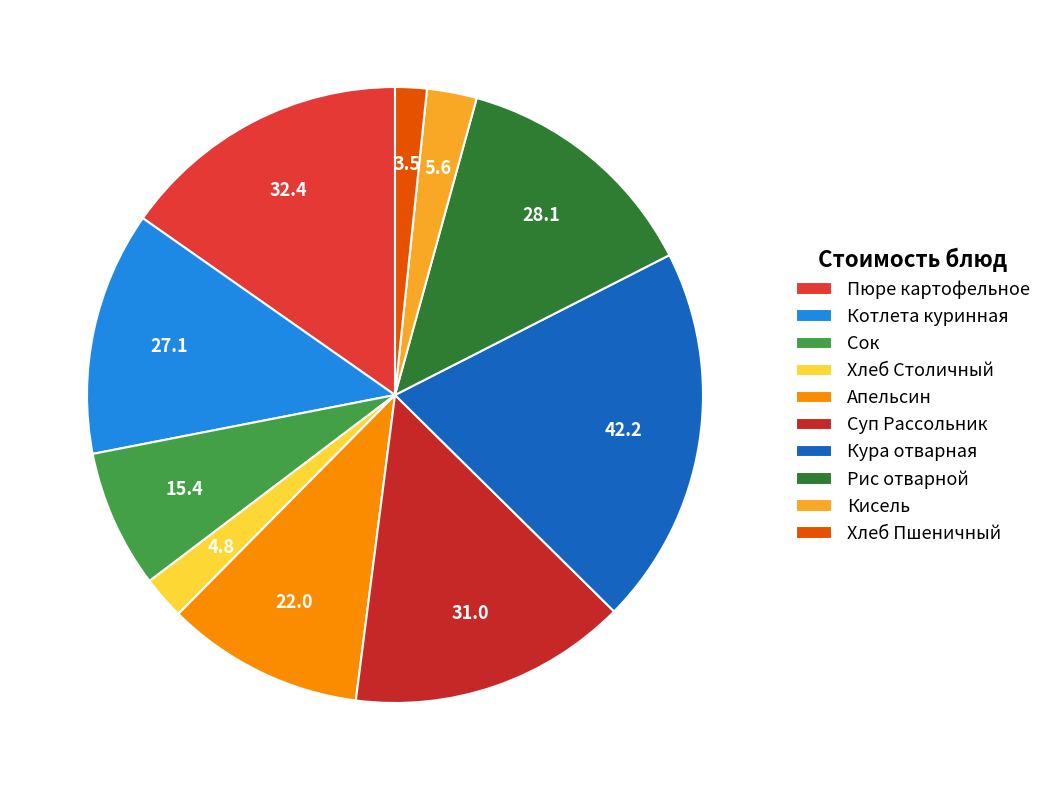

To the nearest percent, what portion does Пюре картофельное represent?

15%